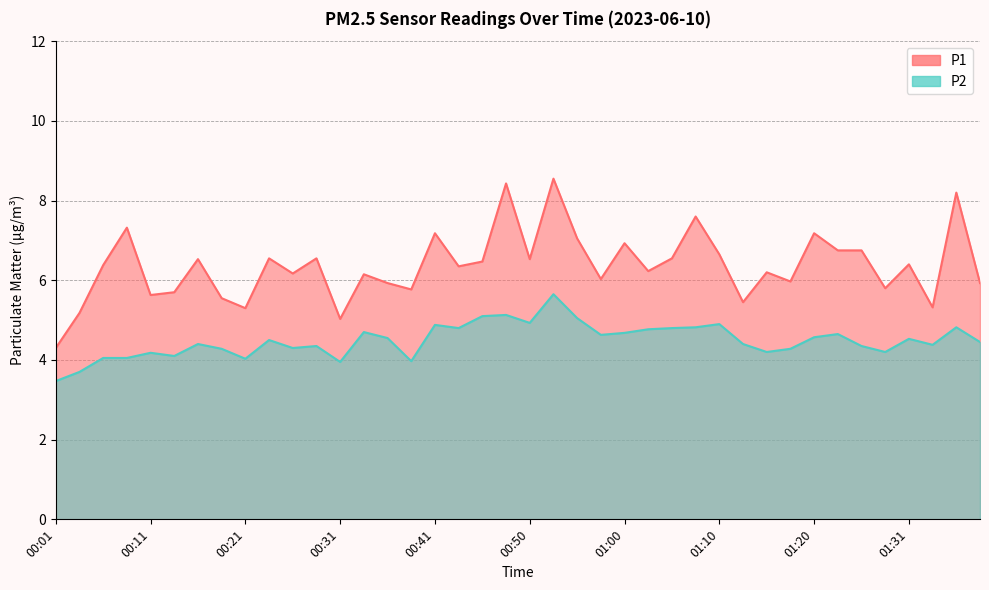

Is the value of P1 at 01:36 greater than the value of P2 at 01:00?

Yes